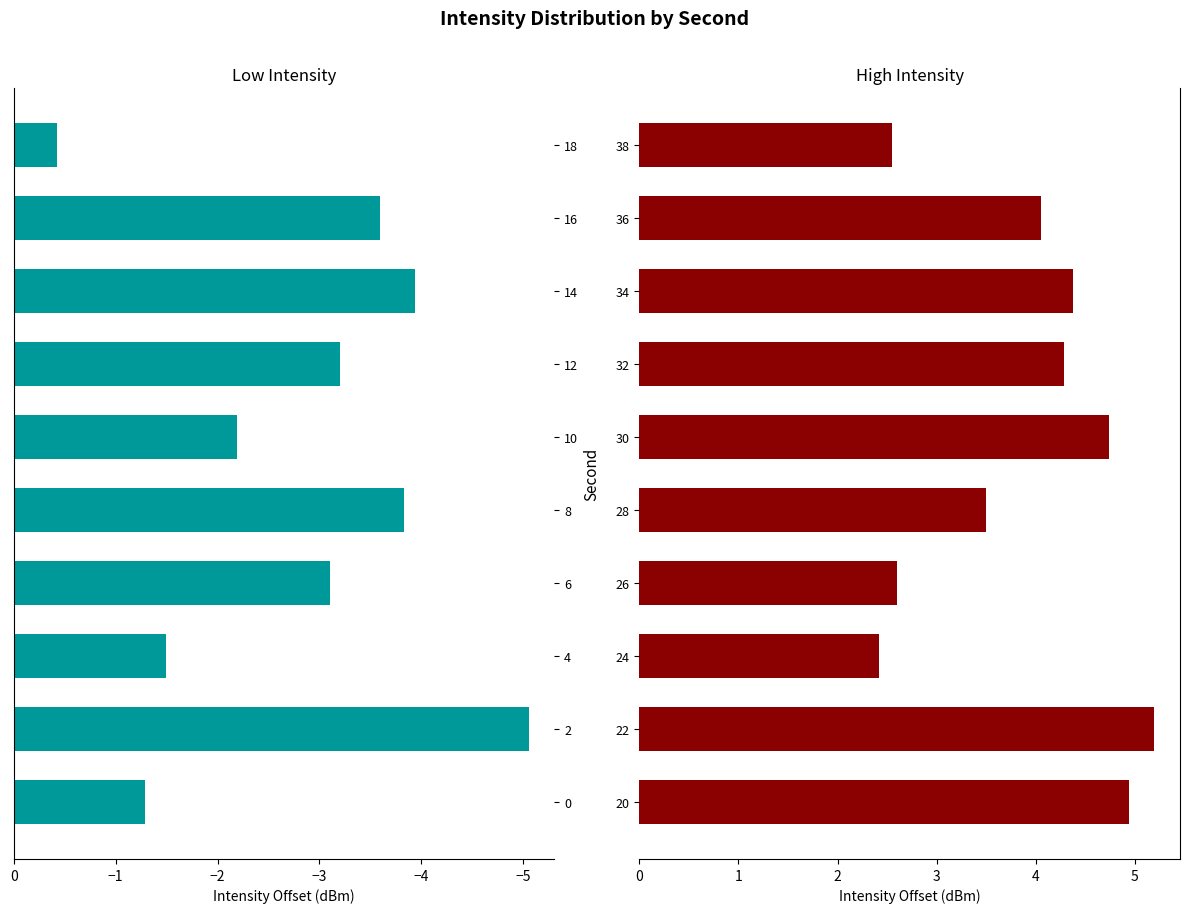

What are all the series names shown in the legend?

Low Intensity, High Intensity